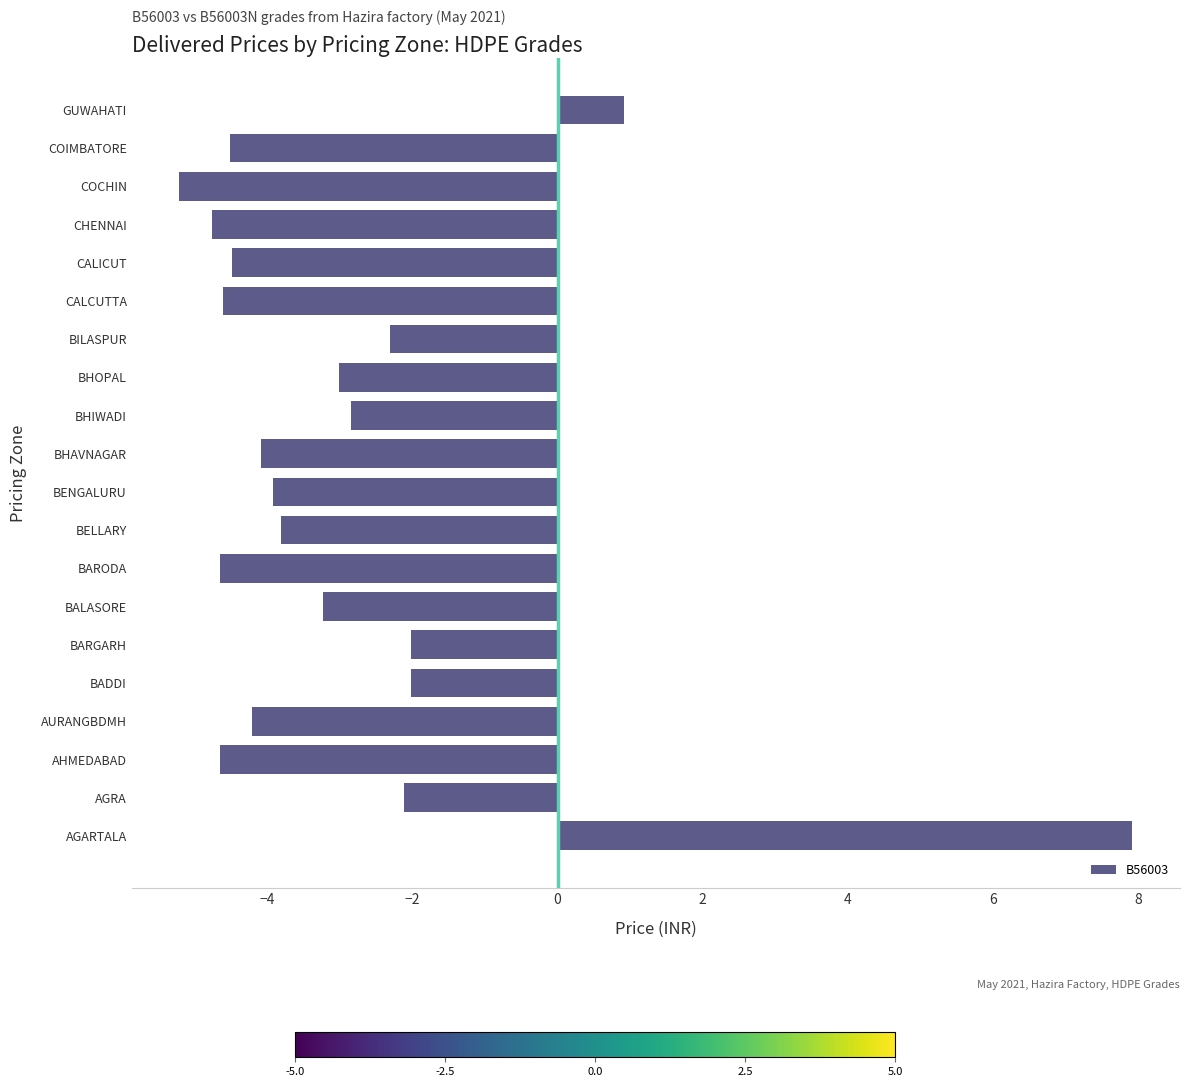

Which category has the lowest value across all series?

COCHIN